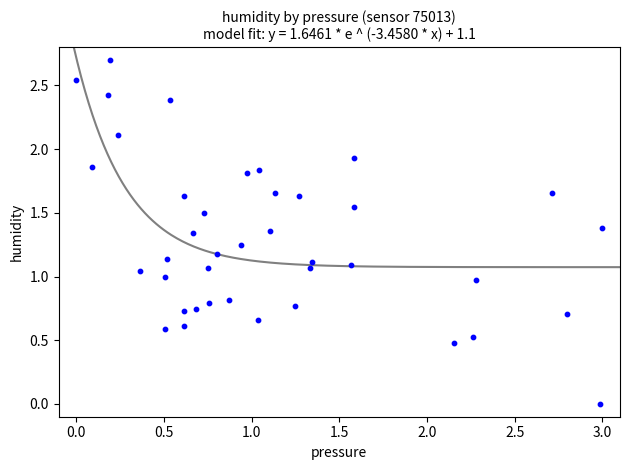

What is the range of Y values (max minus min)?

2.7